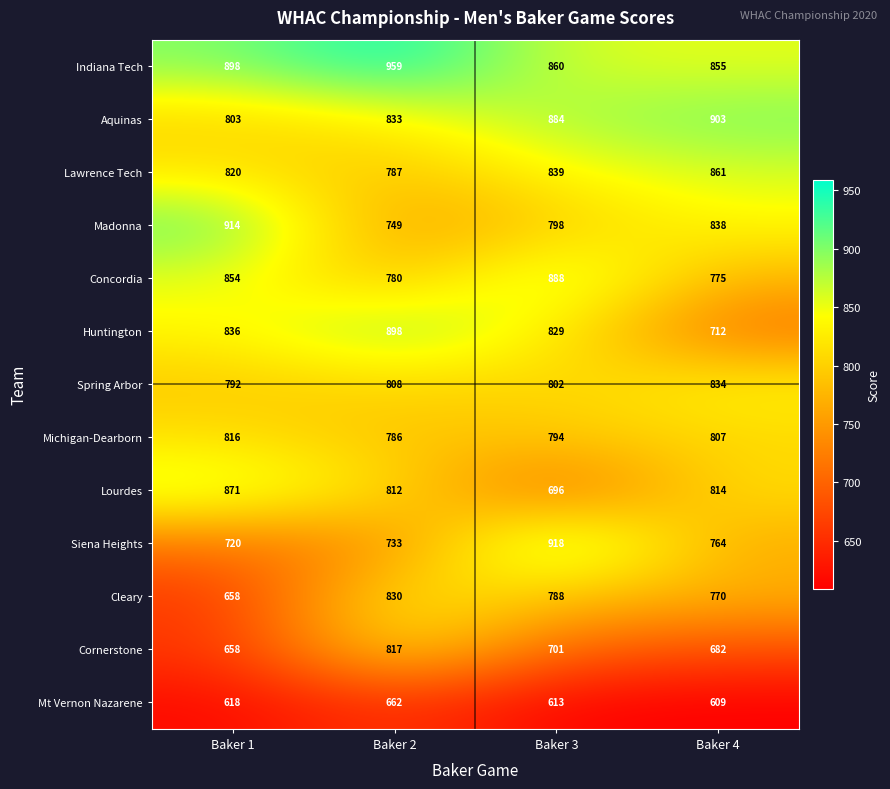

At Baker 4, list the series in order from largest to smallest.

Aquinas, Lawrence Tech, Indiana Tech, Madonna, Spring Arbor, Lourdes, Michigan-Dearborn, Concordia, Cleary, Siena Heights, Huntington, Cornerstone, Mt Vernon Nazarene